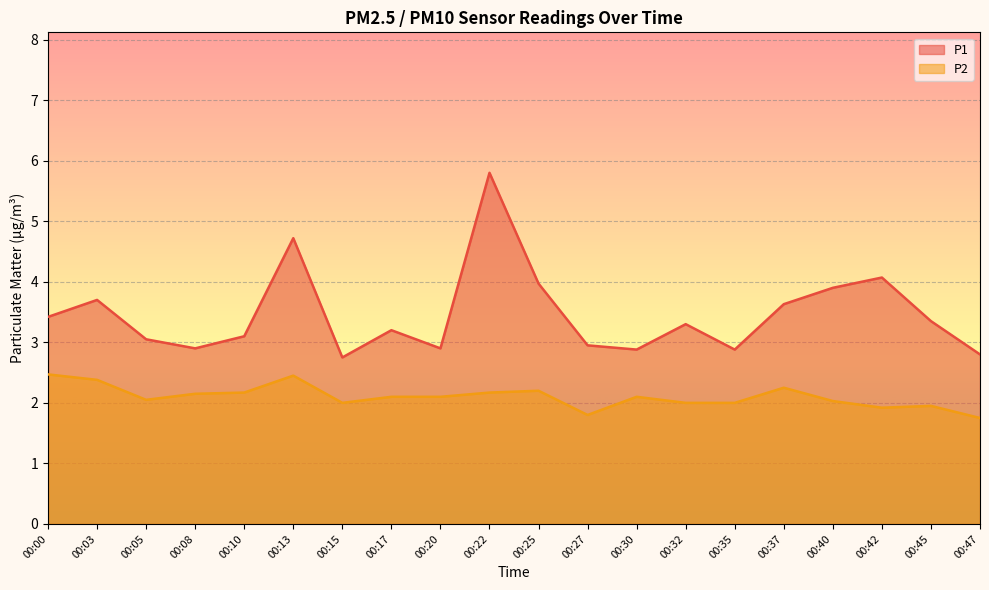

Does the chart display data point markers on the line(s)?

No